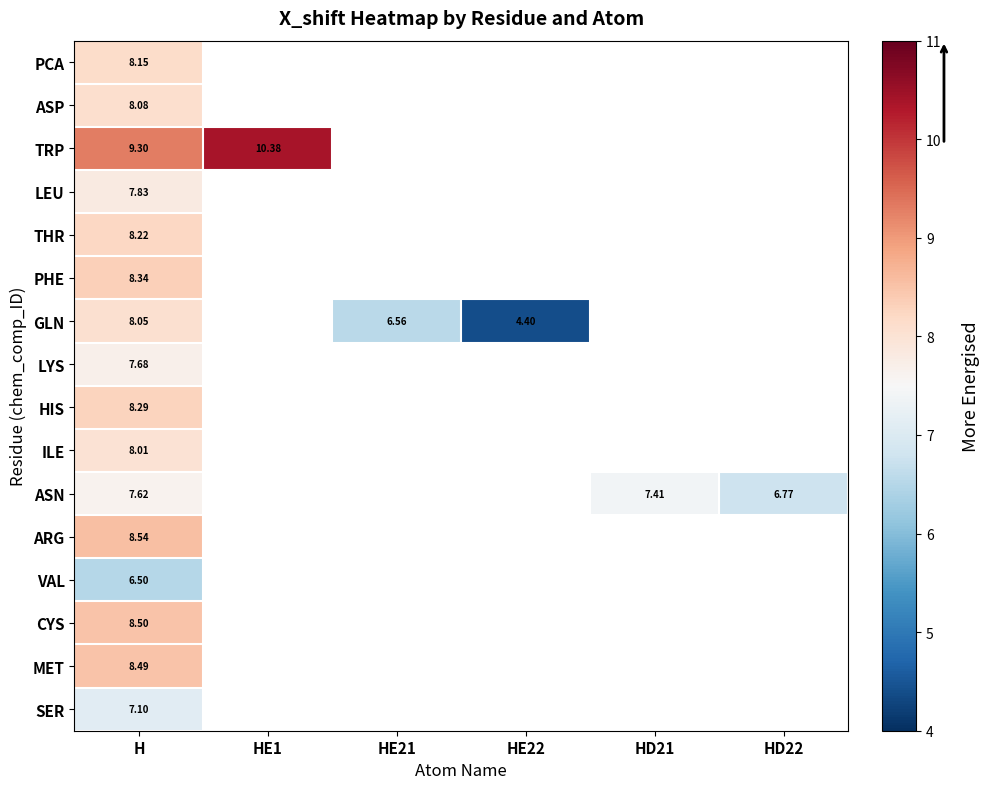

Read the TRP value at HE1.

10.4